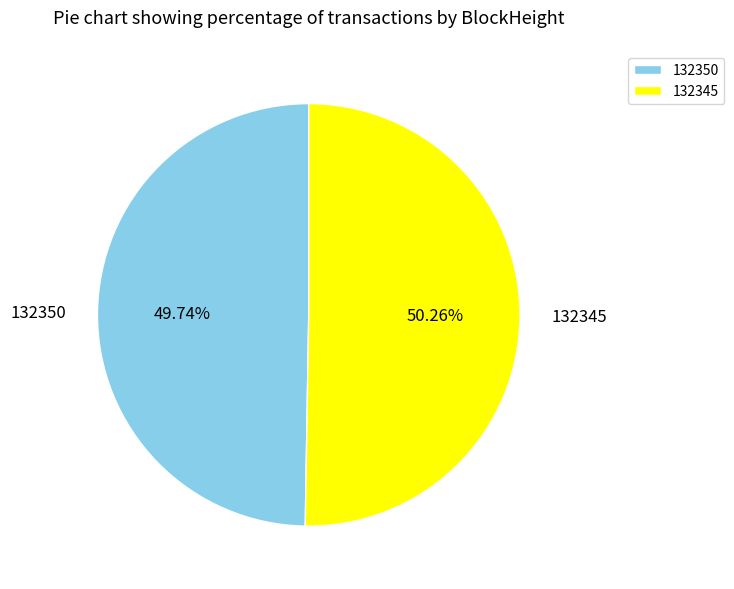

Count the number of slices in the pie.

2